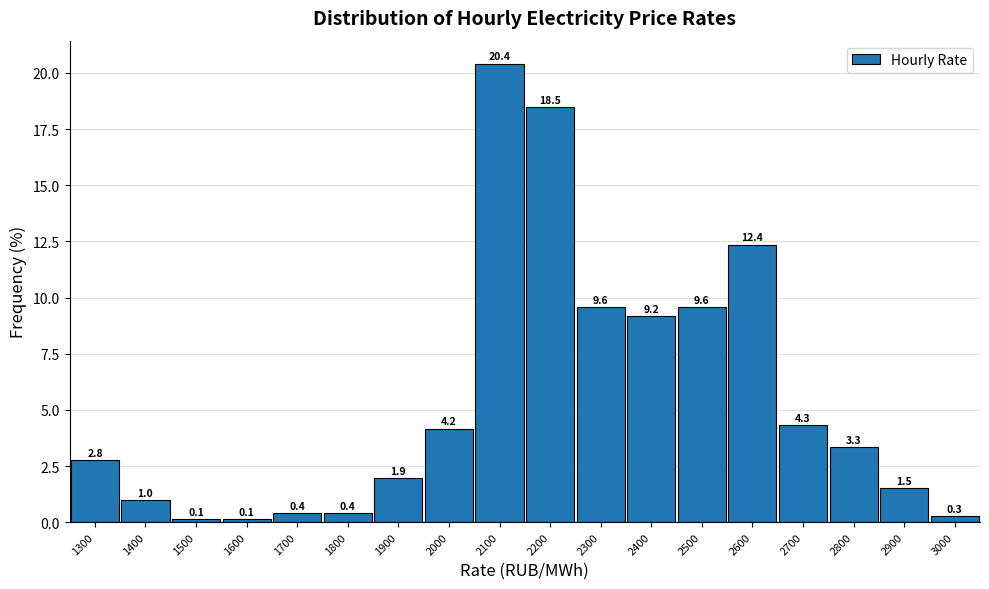

Reading left to right, list all the values displayed in this chart.

1300=2.8	1400=1.0	1500=0.1	1600=0.1	1700=0.4	1800=0.4	1900=1.9	2000=4.2	2100=20.4	2200=18.5	2300=9.6	2400=9.2	2500=9.6	2600=12.4	2700=4.3	2800=3.3	2900=1.5	3000=0.3